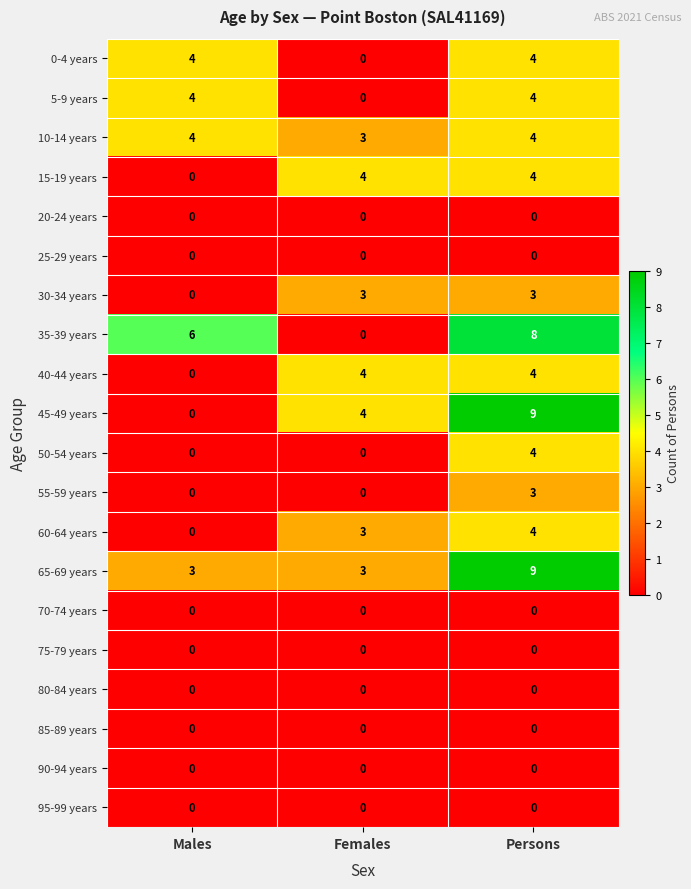

What is the spread (max minus min) of values at Males?

6